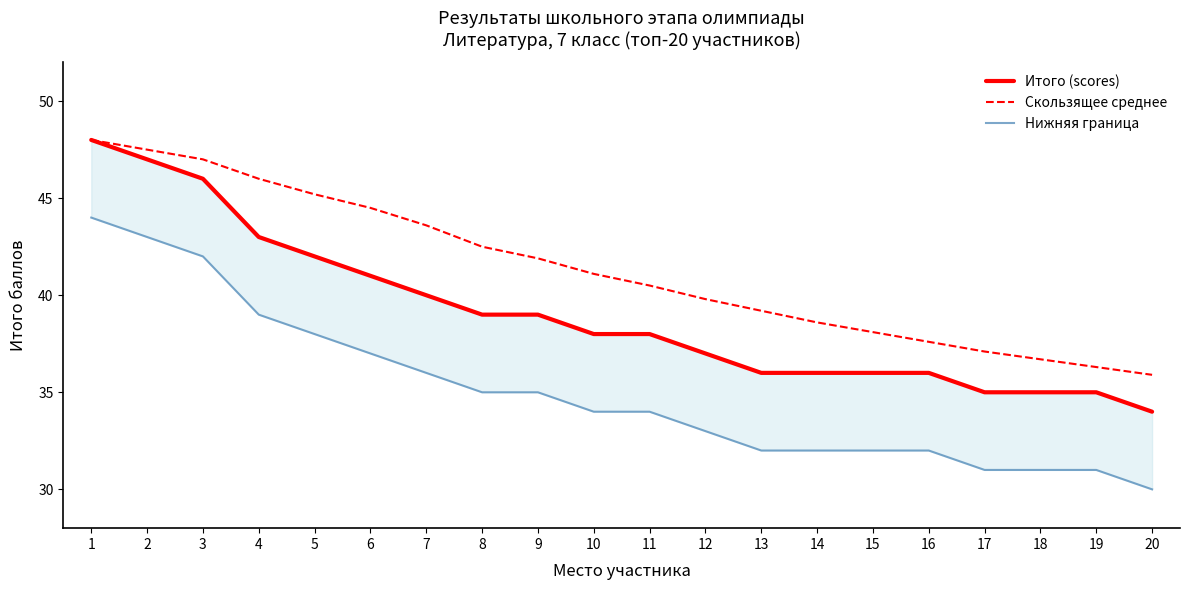

True or false: Нижняя граница and Скользящее среднее cross at least once.

False